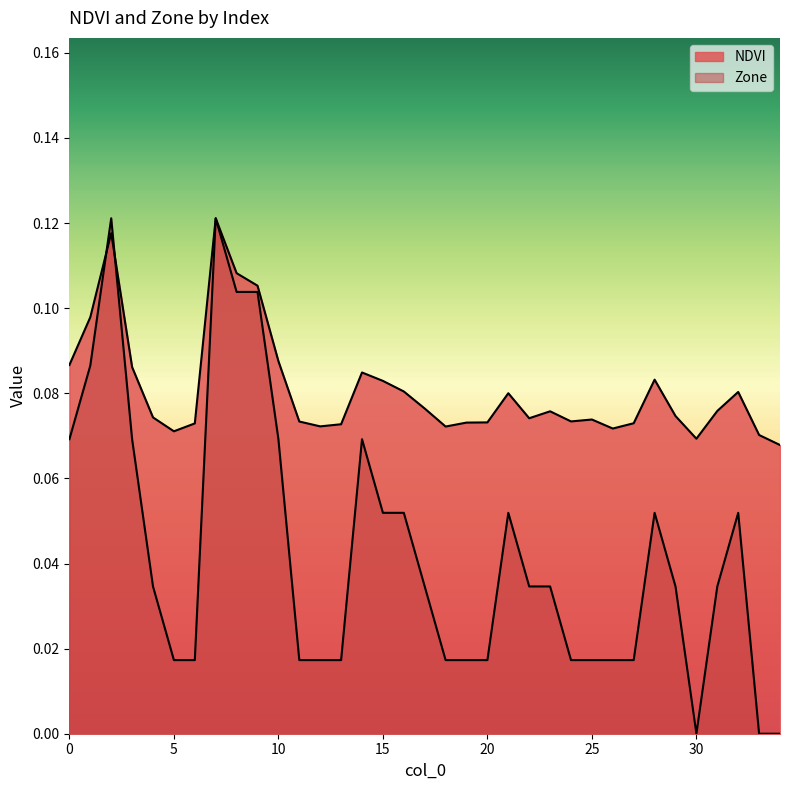

At which category is the sum across all series the highest?

7